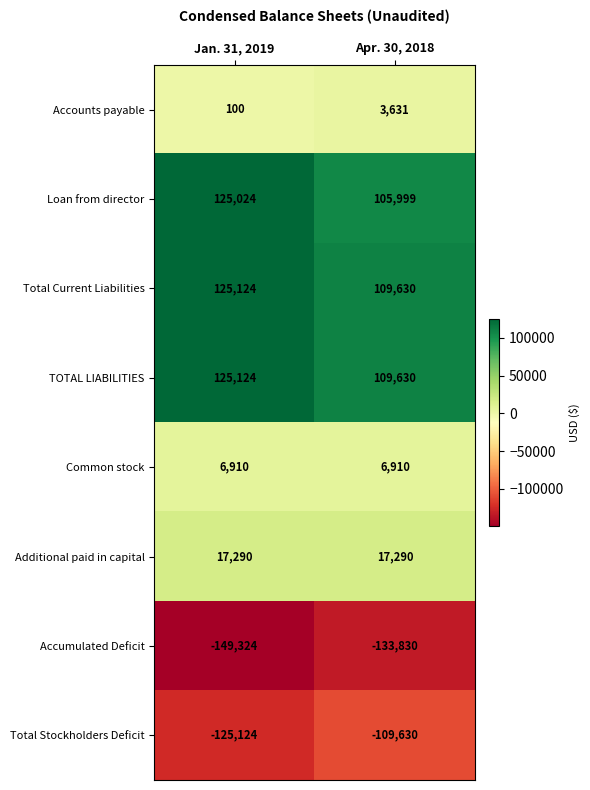

The Additional paid in capital series shows 8045 at Apr. 30, 2018. True or false?

False